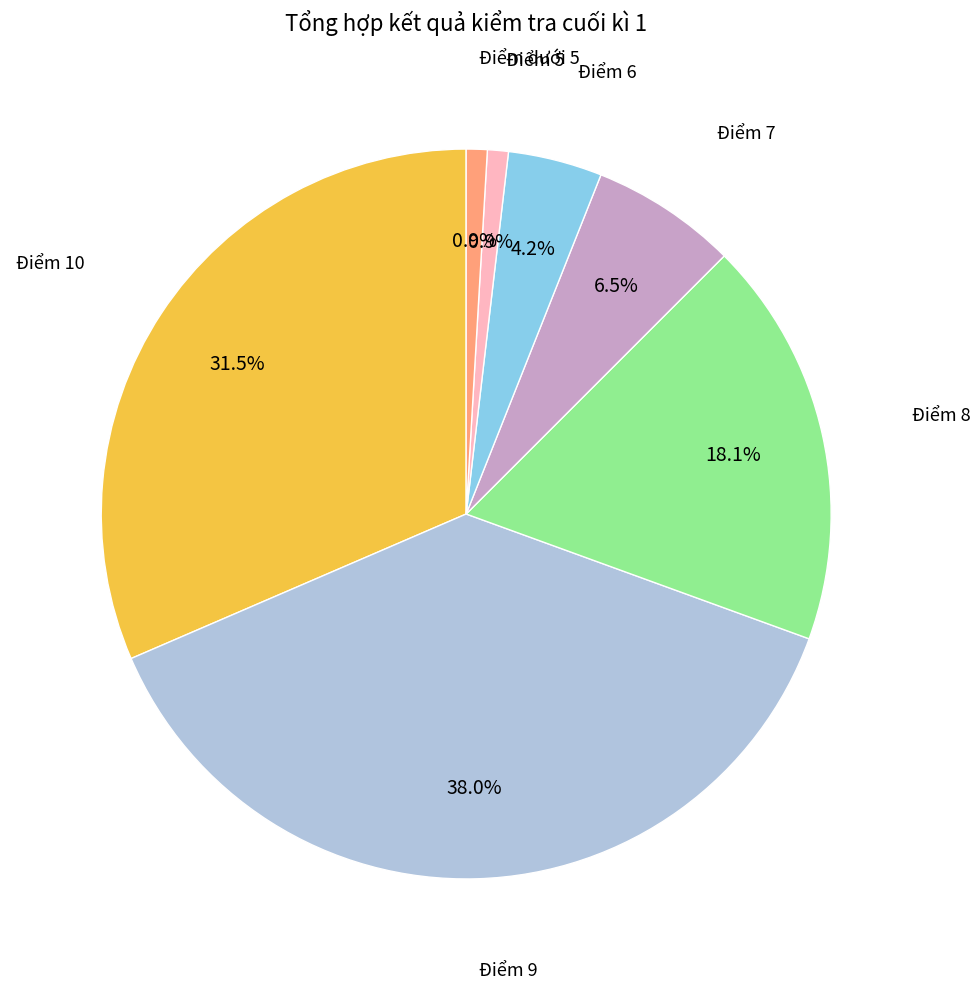

Is there any slice that represents more than half of the pie?

No